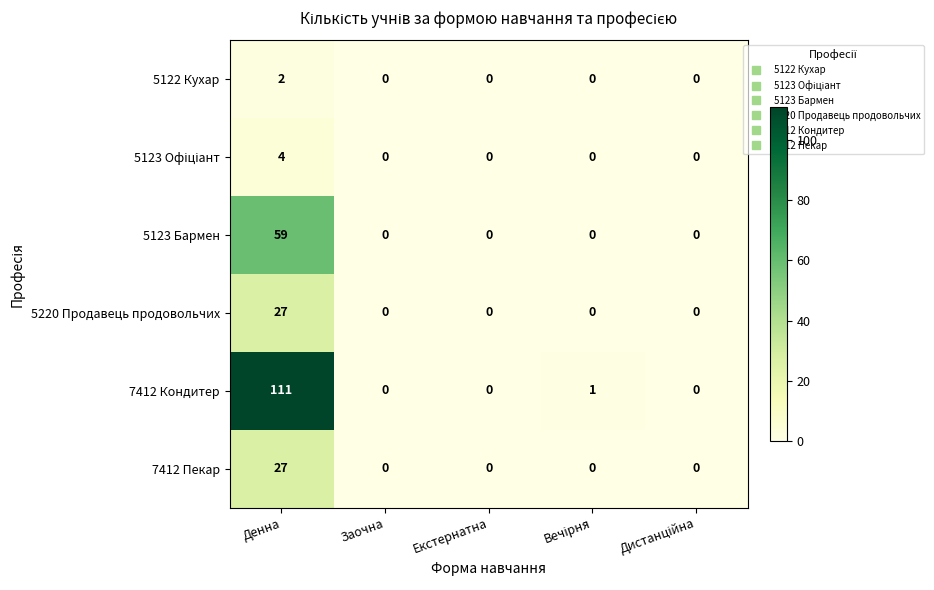

Is it true that 7412 Пекар equals -13 at Екстернатна?

False